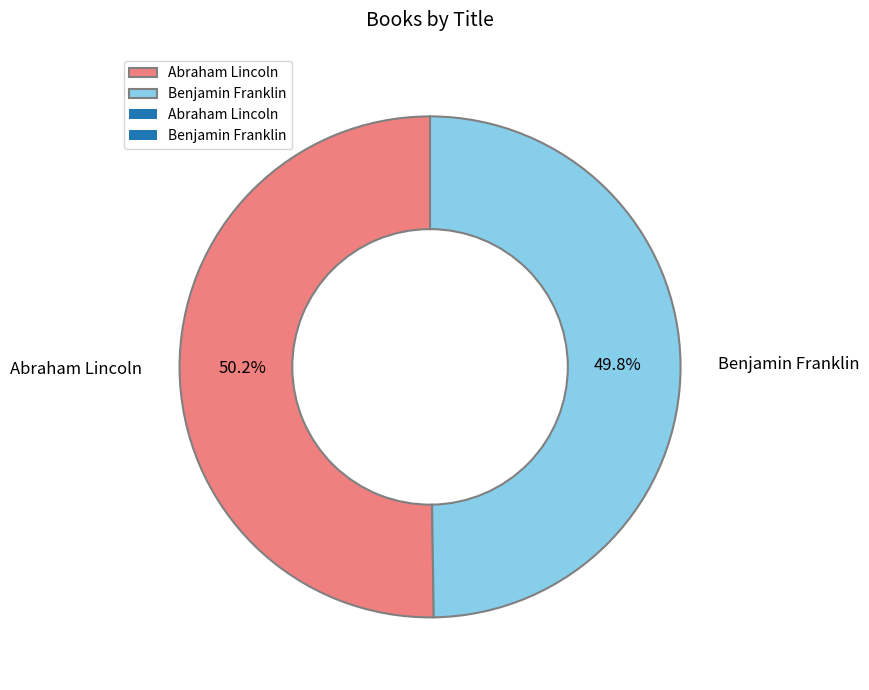

Is it true that Benjamin Franklin is 60% of the pie?

False